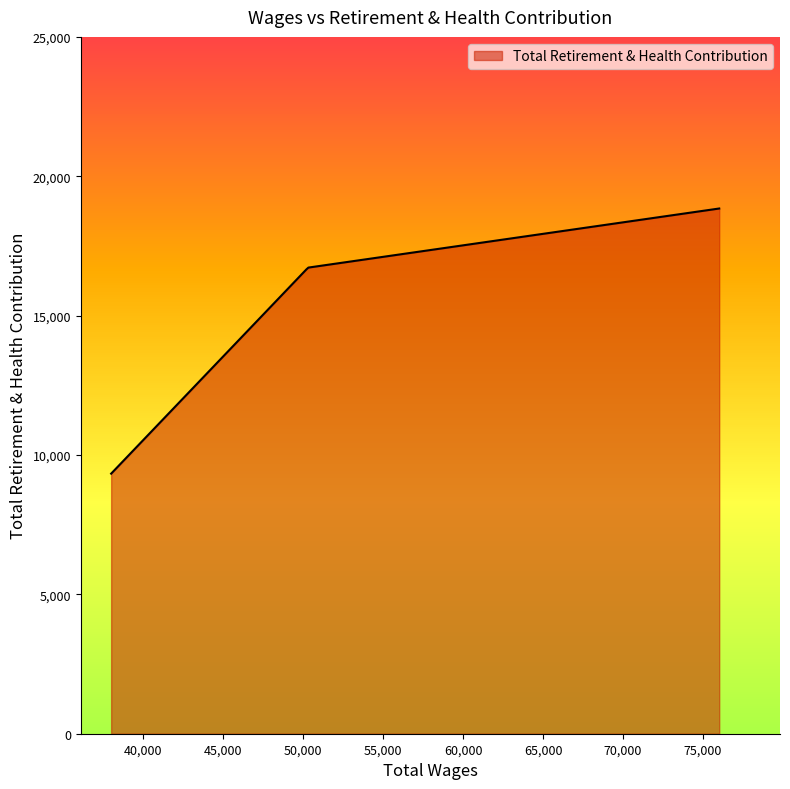

What is the smallest value displayed?

9331.0